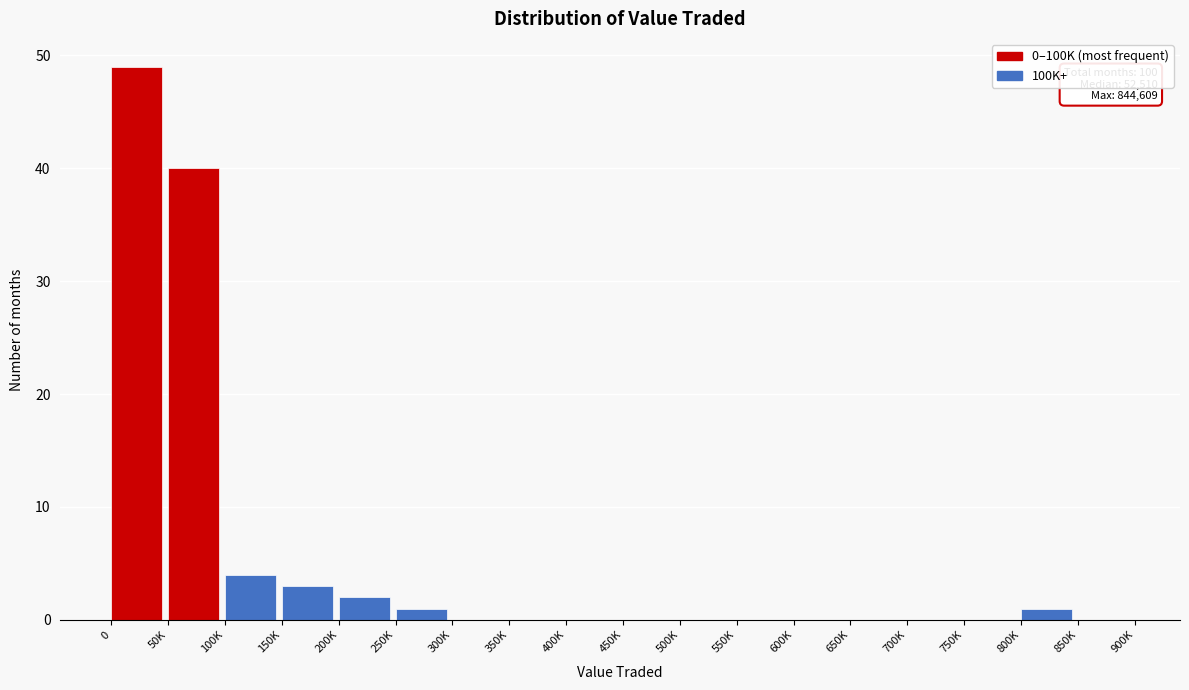

Reading left to right, transcribe all the data shown in this chart.

0=49	50K=40	100K=4	150K=3	200K=2	250K=1	300K=0	350K=0	400K=0	450K=0	500K=0	550K=0	600K=0	650K=0	700K=0	750K=0	800K=1	850K=0